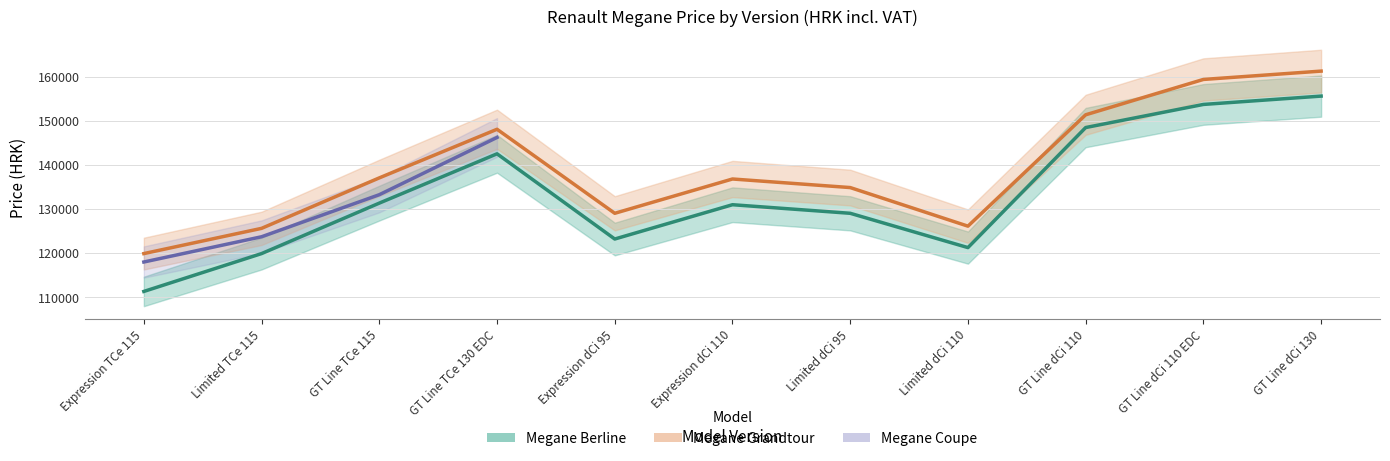

What is the maximum value for Megane Grandtour?

161226.4